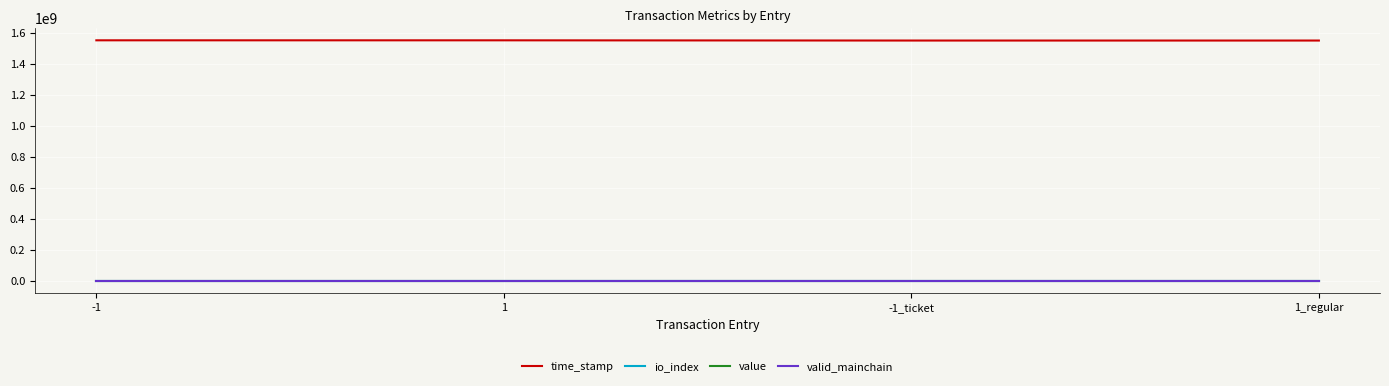

The value of time_stamp at -1 is 1551590078.0. True or false?

True